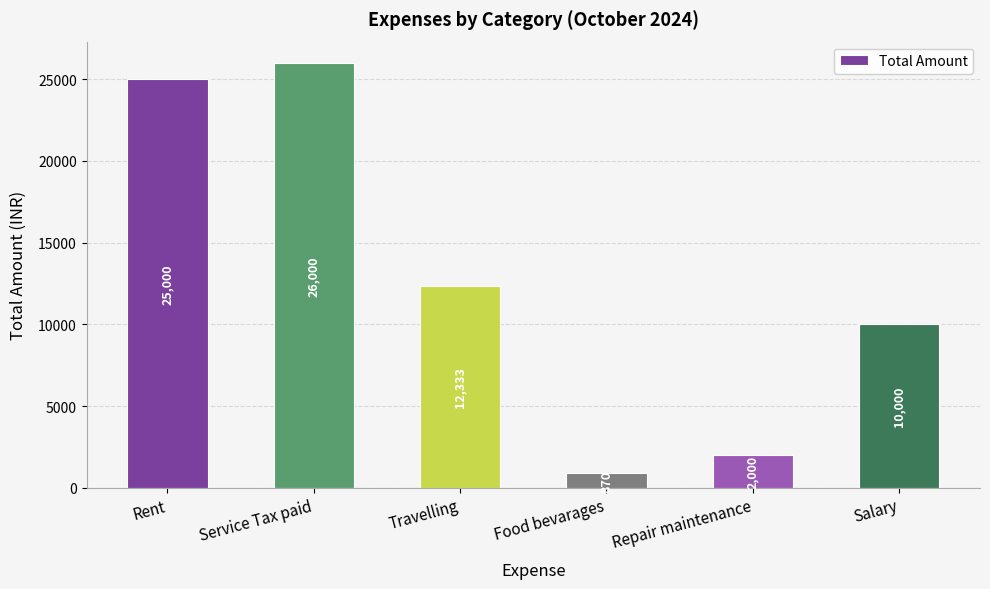

How many bars are there in total?

6